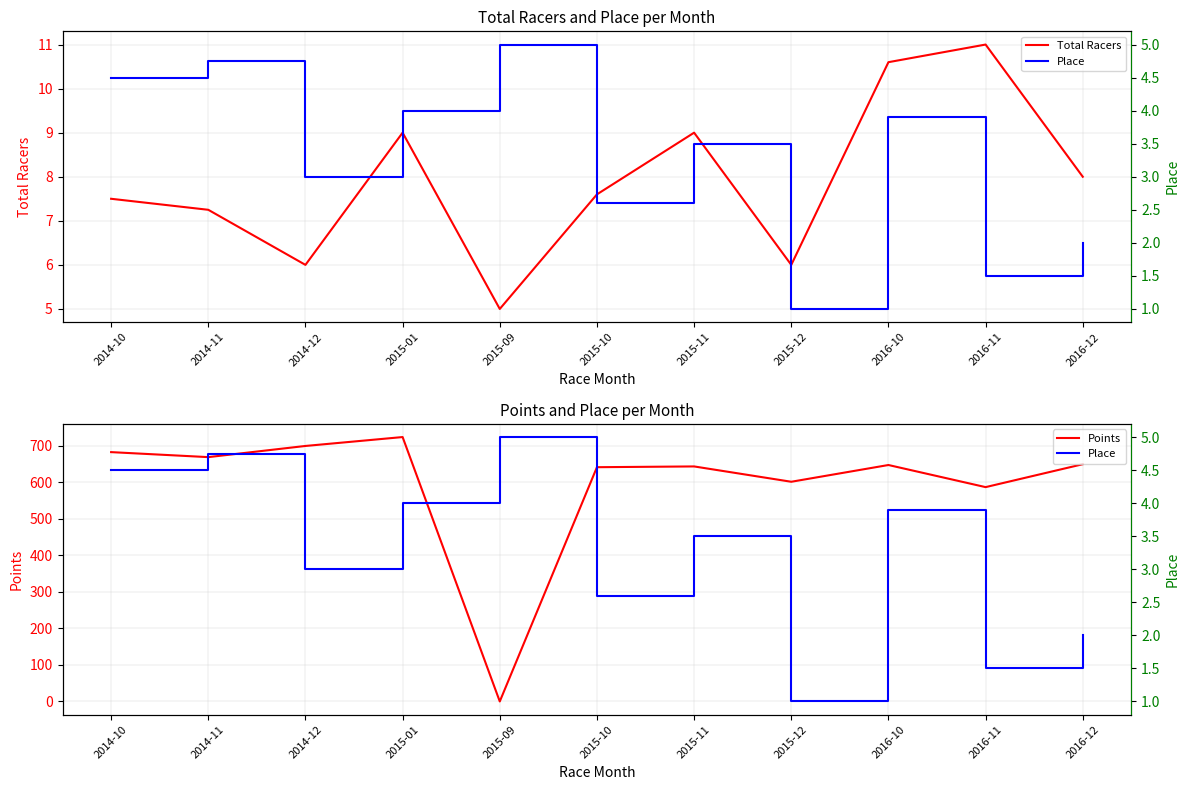

What is the label of the 6th point from the left?

2015-10